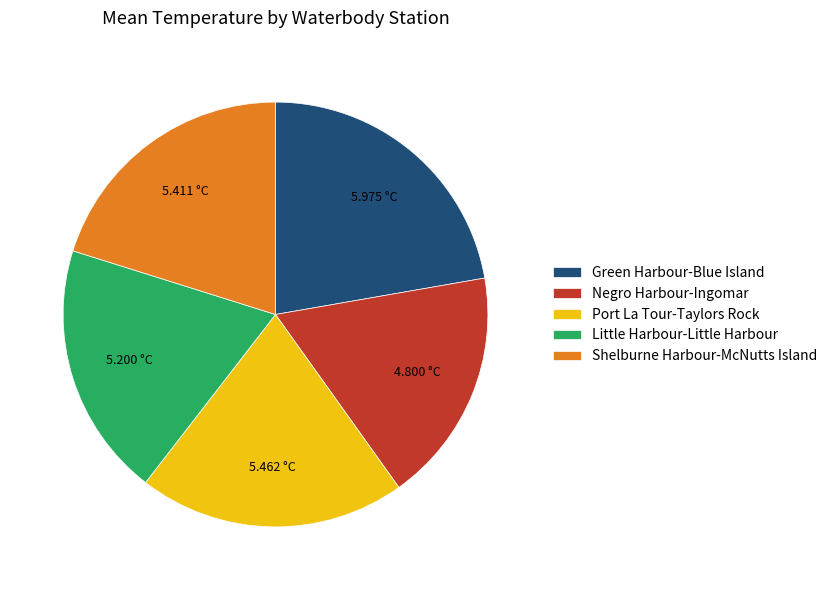

What is the smallest slice in the pie chart?

Negro Harbour-Ingomar